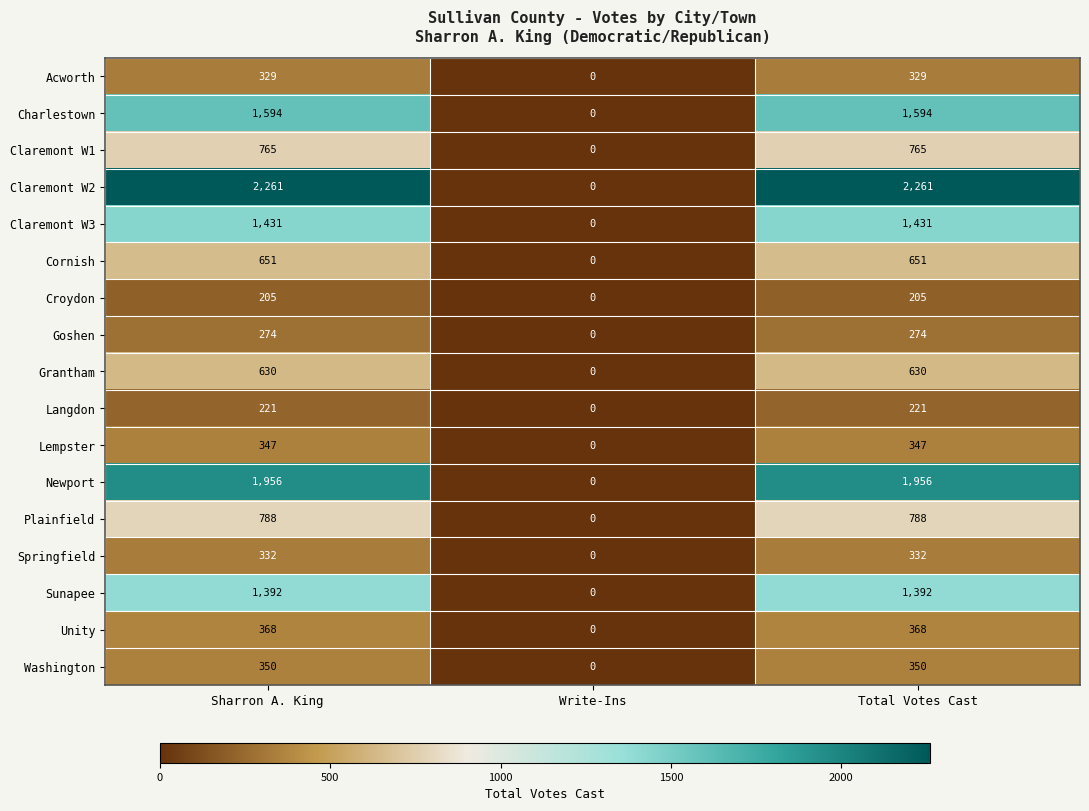

Rank the series at Total Votes Cast from highest to lowest value.

Claremont W2, Newport, Charlestown, Claremont W3, Sunapee, Plainfield, Claremont W1, Cornish, Grantham, Unity, Washington, Lempster, Springfield, Acworth, Goshen, Langdon, Croydon